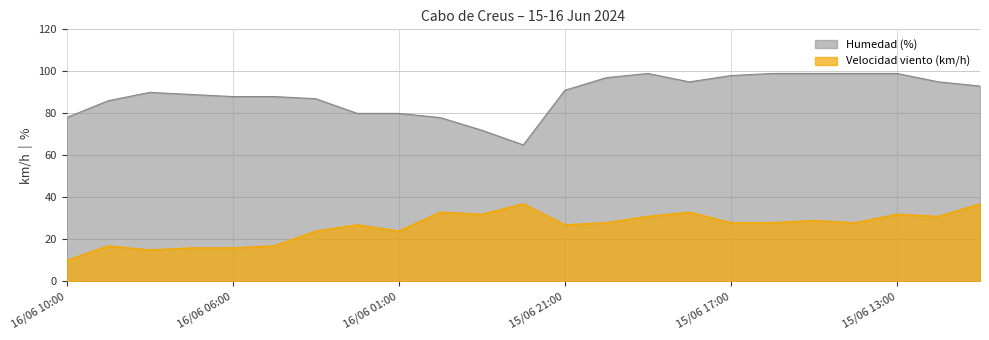

True or false: Humedad (%) has a value of 99 at 15/06 13:00.

True